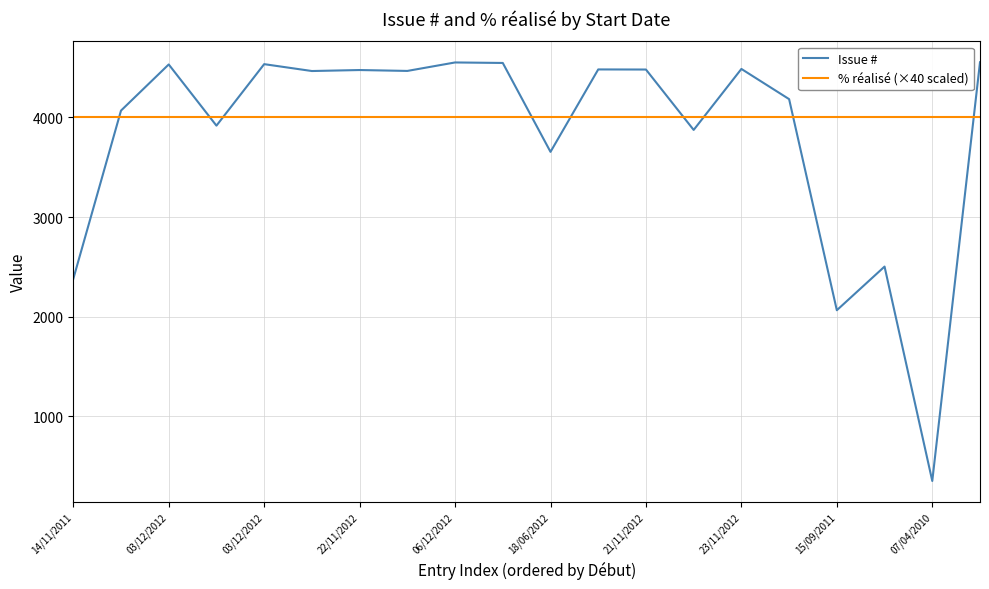

Which series ends up on top after the final intersection of % réalisé (×40 scaled) and Issue #?

Issue #